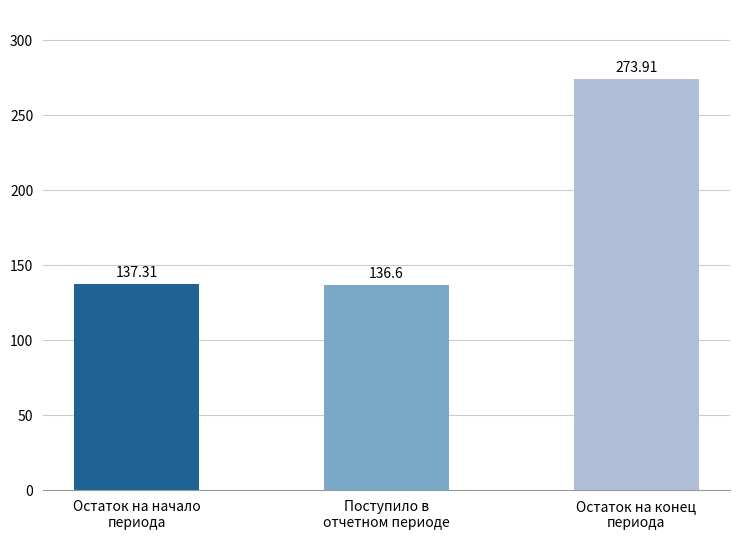

Rank the categories by value from highest to lowest.

Остаток на конец
периода, Остаток на начало
периода, Поступило в
отчетном периоде